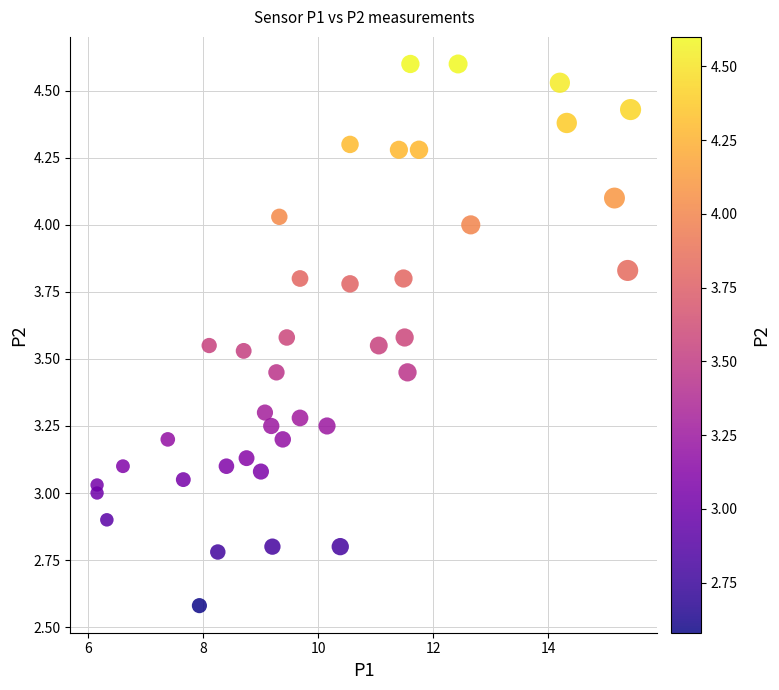

What is the range of X values (max minus min)?

9.3